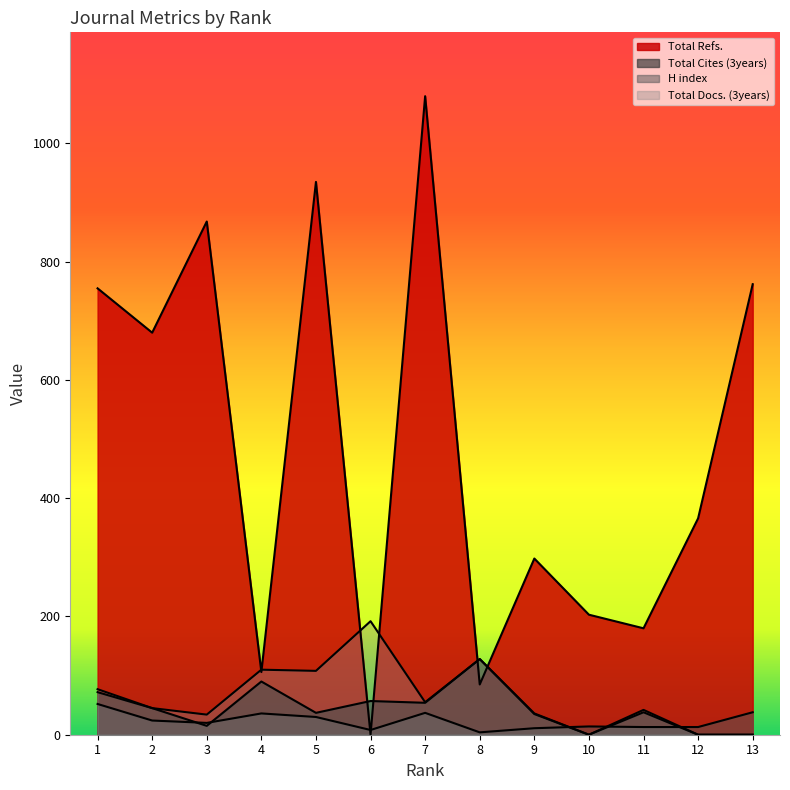

Which has a higher value, 8 or 11?

11